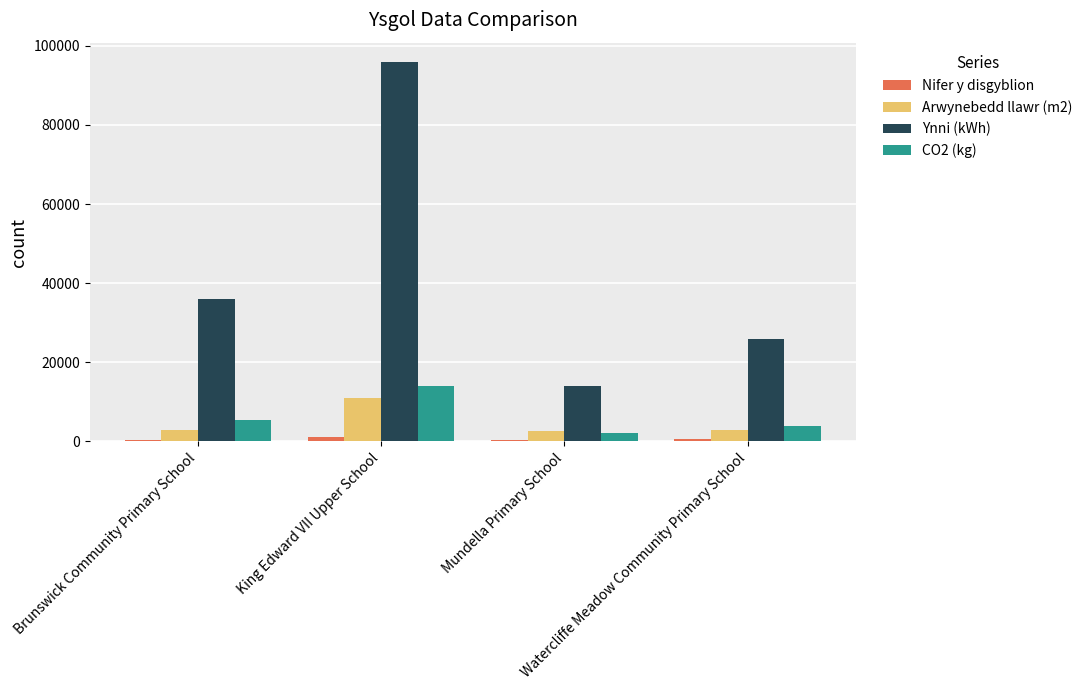

The Ynni (kWh) series shows 26000 at Watercliffe Meadow Community Primary School. True or false?

True